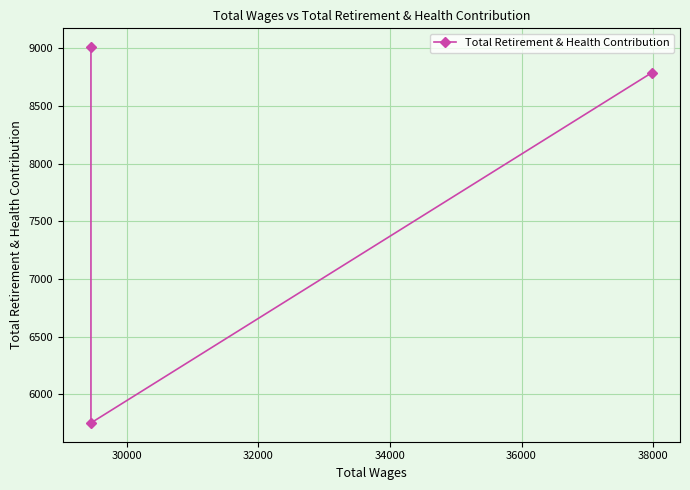

How many categories are shown in the chart?

3